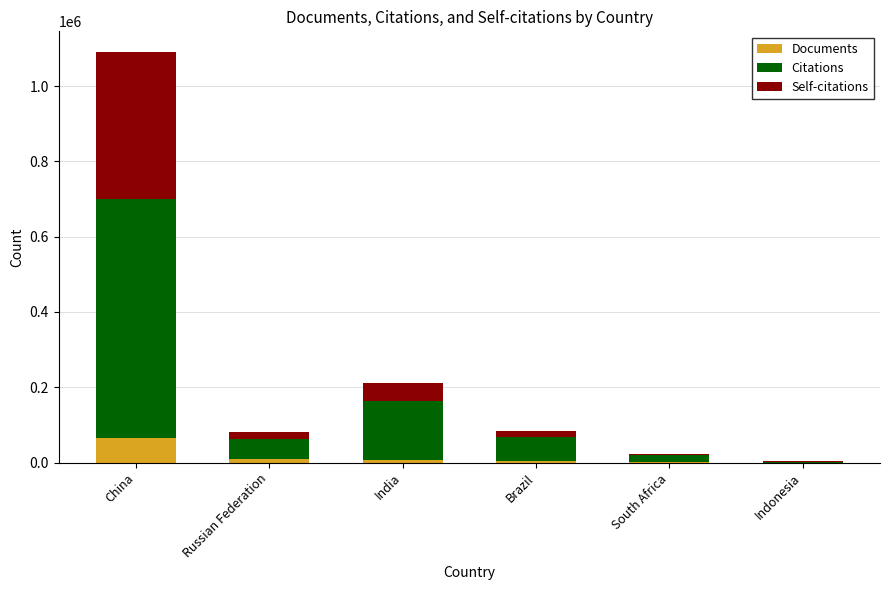

What are all the series names shown in the legend?

Documents, Citations, Self-citations